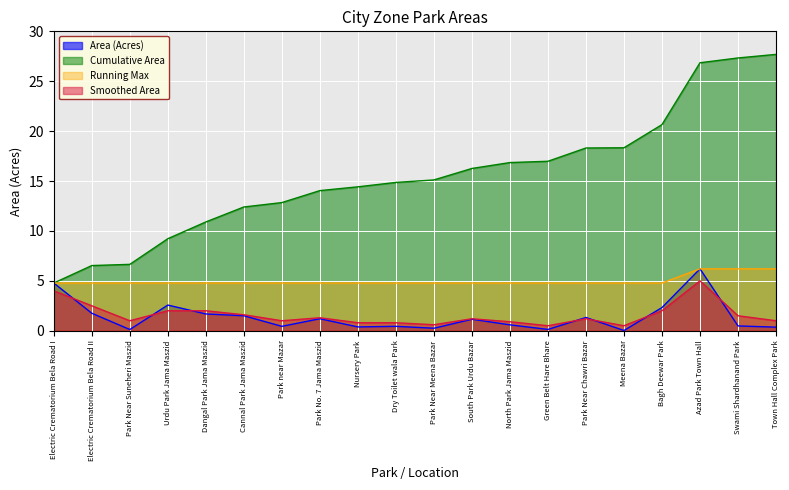

Reading left to right, list all the values displayed in this chart.

Area (Acres): 4.8	1.8	0.1	2.6	1.7	1.5	0.4	1.2	0.4	0.4	0.2	1.1	0.6	0.1	1.3	0.0	2.3	6.2	0.5	0.4
Cumulative Area: 4.8	6.5	6.7	9.2	10.9	12.4	12.8	14.0	14.4	14.9	15.1	16.3	16.9	17.0	18.3	18.3	20.7	26.9	27.3	27.7
Running Max: 4.8	4.8	4.8	4.8	4.8	4.8	4.8	4.8	4.8	4.8	4.8	4.8	4.8	4.8	4.8	4.8	4.8	6.2	6.2	6.2
Smoothed Area: 4.0	2.5	1.0	2.0	2.0	1.6	1.0	1.3	0.8	0.8	0.6	1.2	0.9	0.5	1.2	0.5	2.0	5.0	1.5	1.0